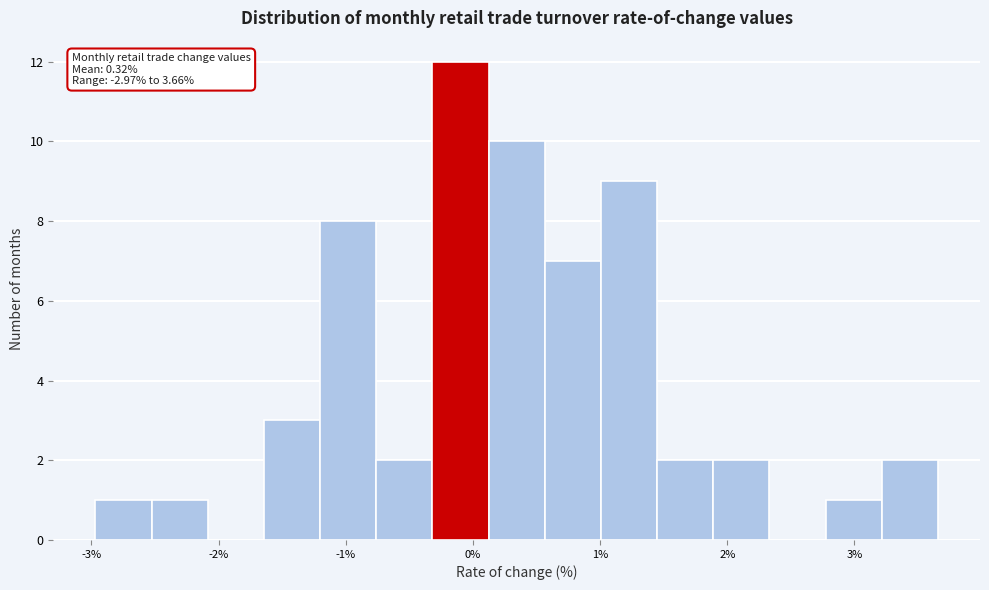

Over which range of the x-axis is the bar tallest?

-0.3 to 0.1